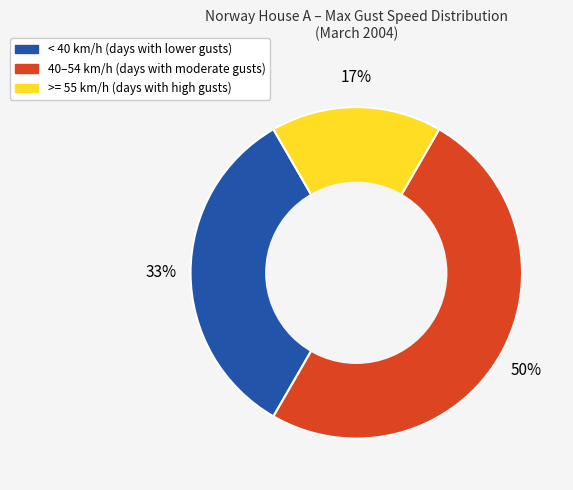

To the nearest percent, what is the difference between the largest and smallest slice percentages?

33%